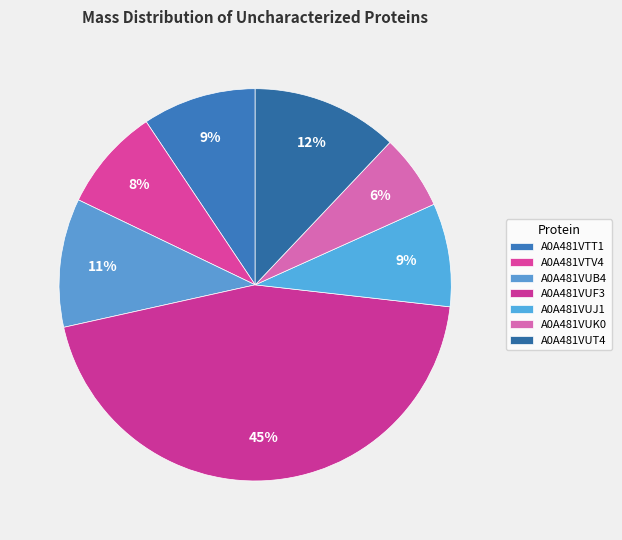

Does A0A481VUB4 represent more than half of the total?

No